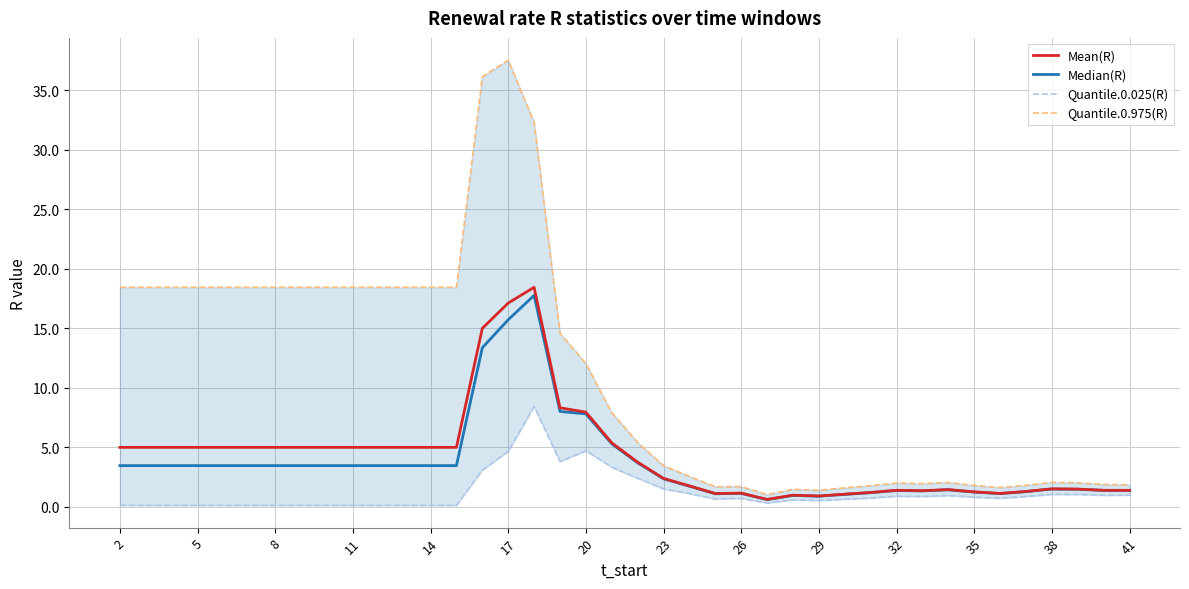

What are all the series names shown in the legend?

Mean(R), Median(R), Quantile.0.025(R), Quantile.0.975(R)